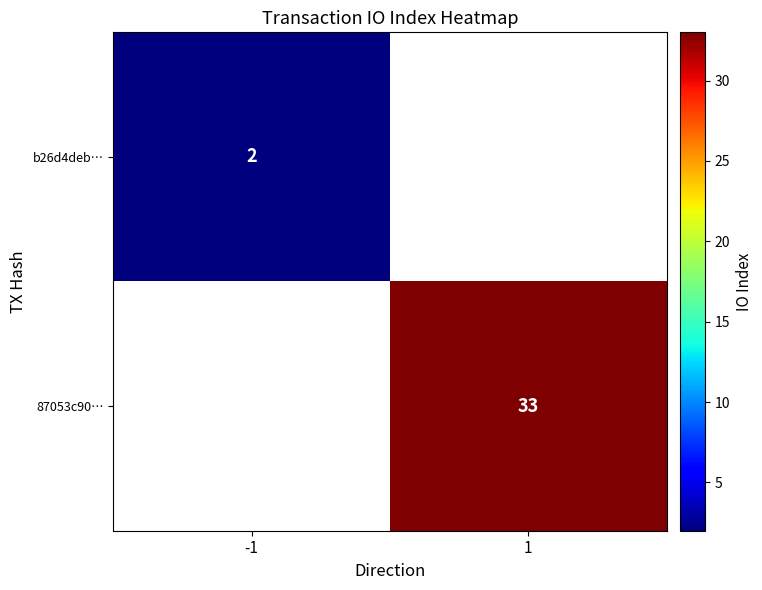

True or false: b26d4deb… has a value of 3 at -1.

False